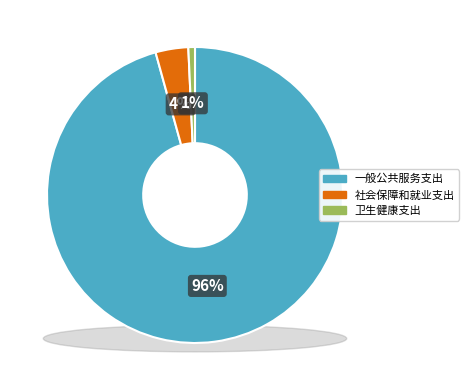

Which has a higher value, 一般公共服务支出 or 卫生健康支出?

一般公共服务支出